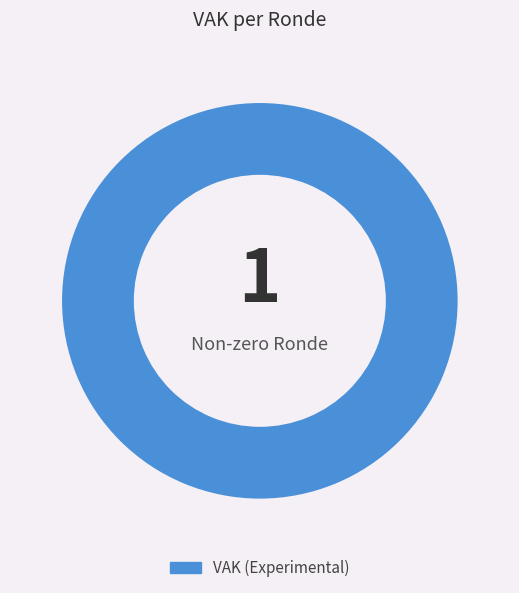

Is there a majority slice in this chart?

Yes